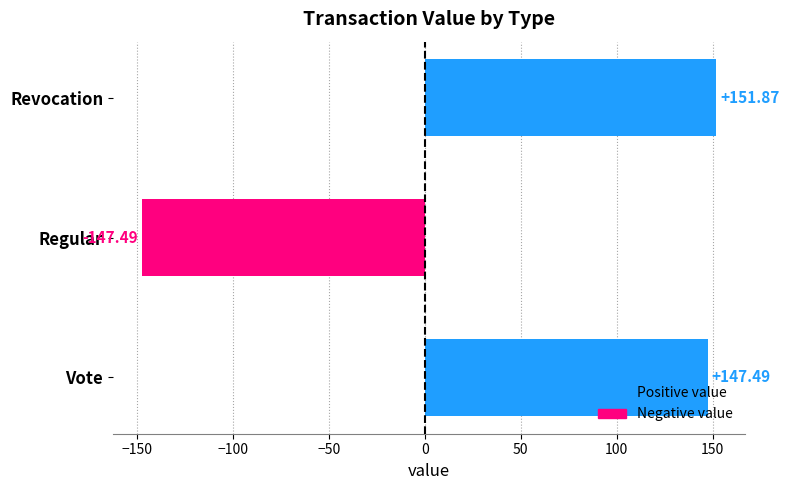

At which label is the value closest to 2?

Vote